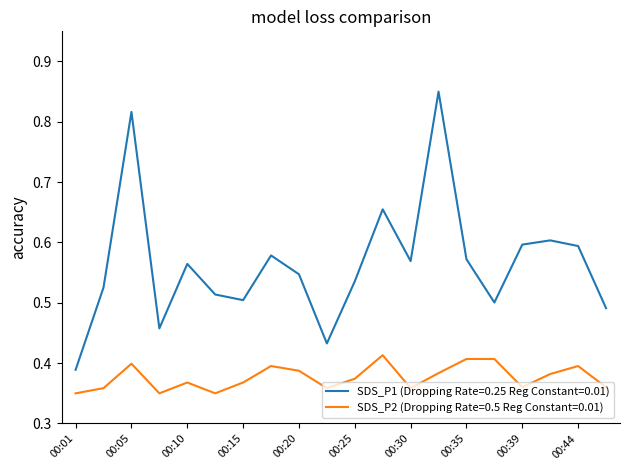

True or false: SDS_P2 (Dropping Rate=0.5 Reg Constant=0.01) and SDS_P1 (Dropping Rate=0.25 Reg Constant=0.01) intersect in this chart.

False